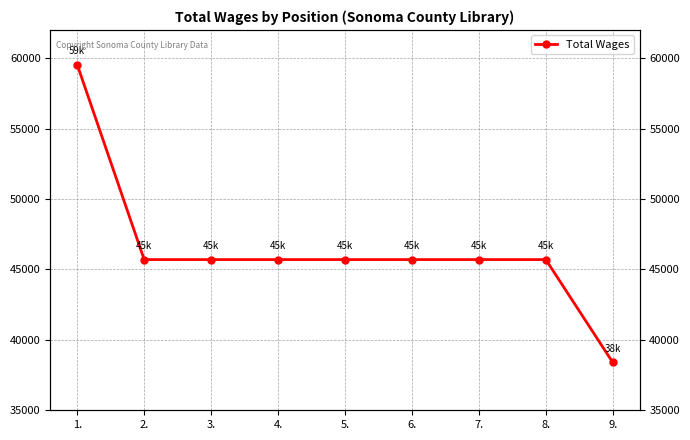

The chart shows a value of 59530 at 1.. True or false?

True